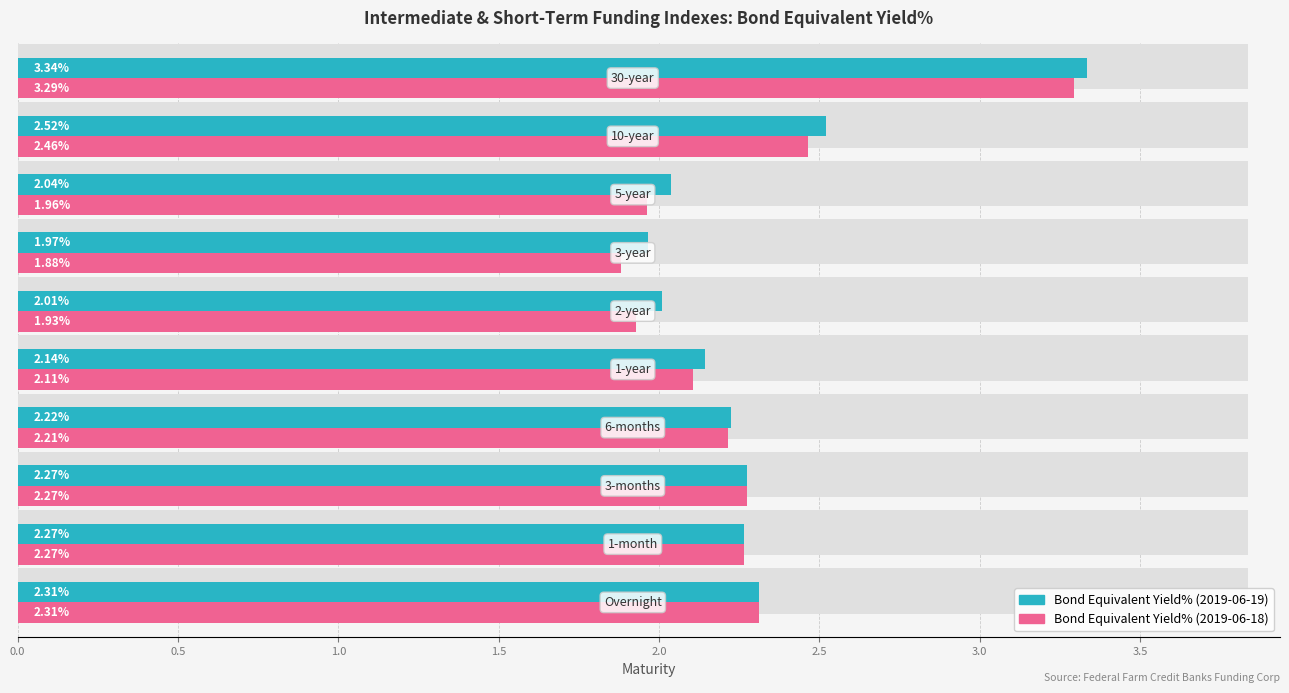

What is the sum of all Bond Equivalent Yield% (2019-06-18) values?

22.7